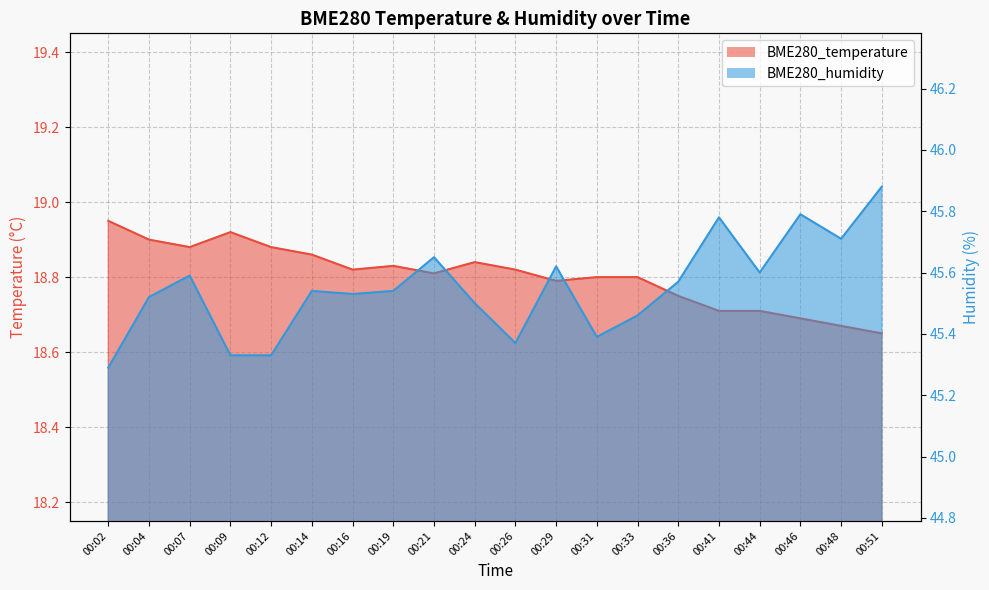

At which category does the chart reach its peak across all series?

00:51